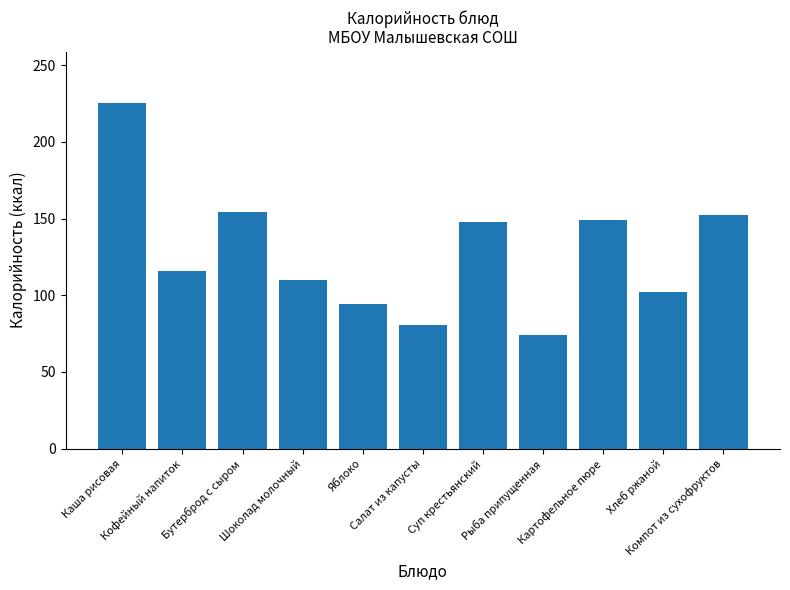

What value does the data have at Яблоко?

94.0